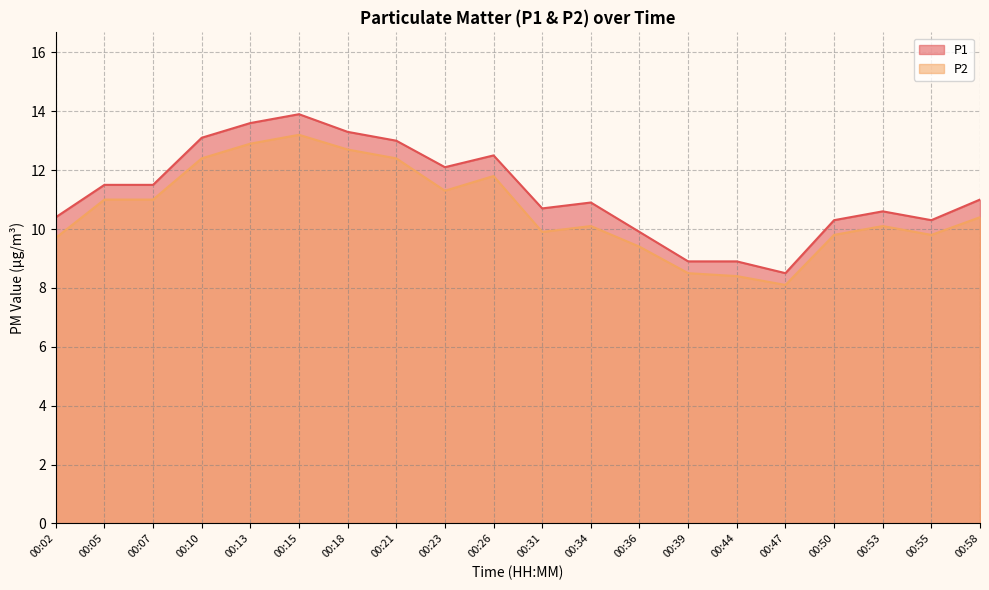

The value of P2 at 00:47 is 2.5. True or false?

False